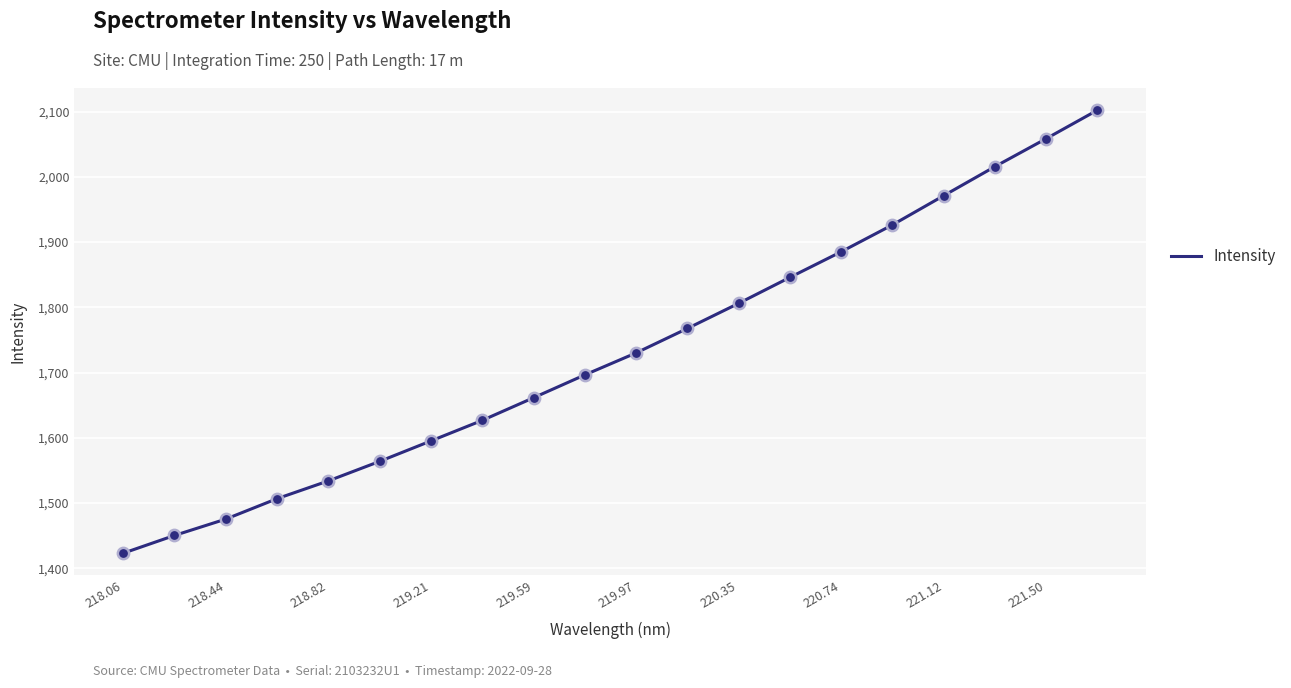

What is the smallest value displayed?

1423.1